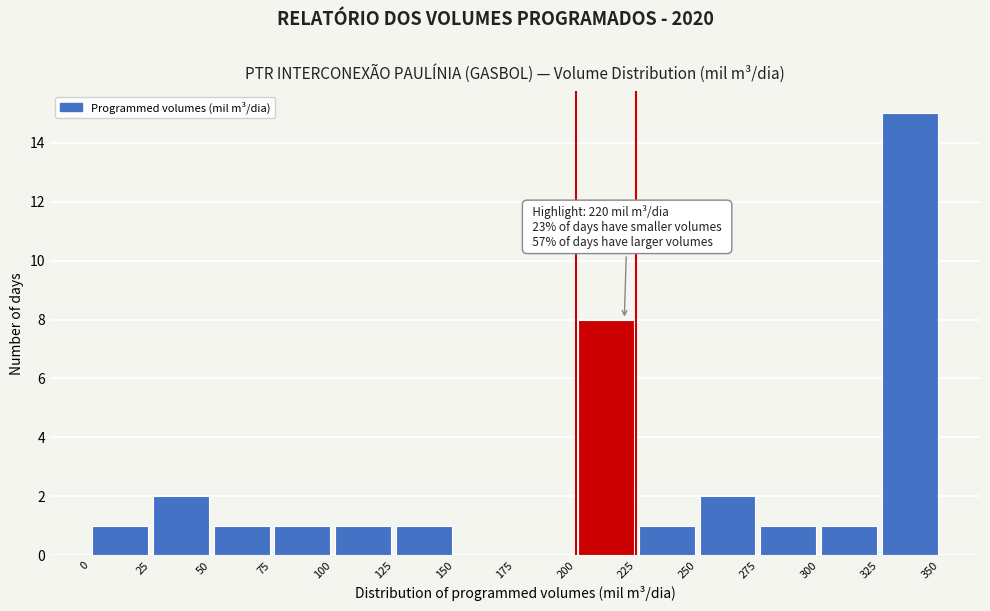

Which range on the x-axis has the tallest bar?

325 to 350